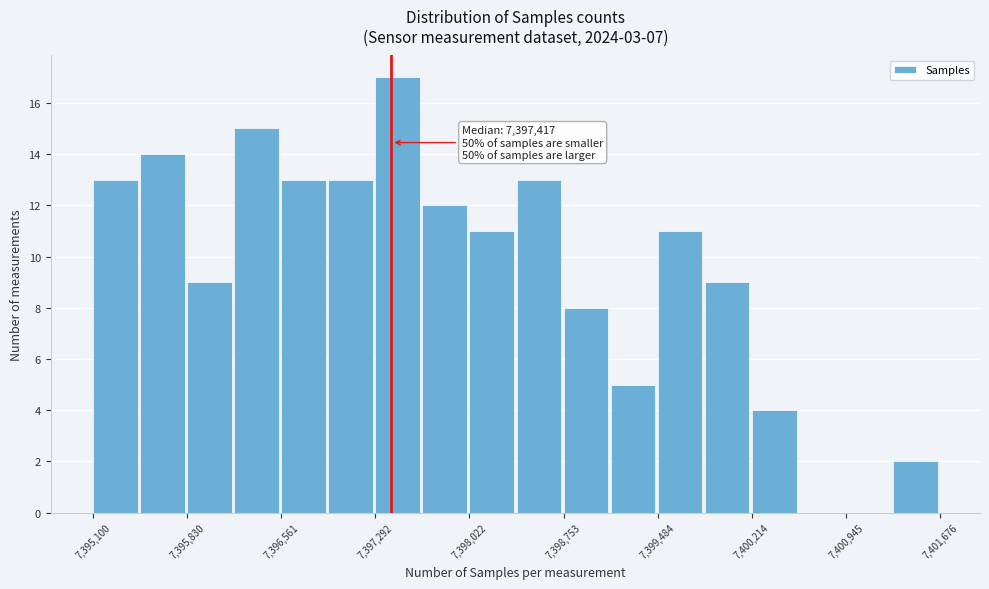

Around what value on the x-axis is the tallest bar? Give the approximate position of its centre, as read against the axis.

7397500